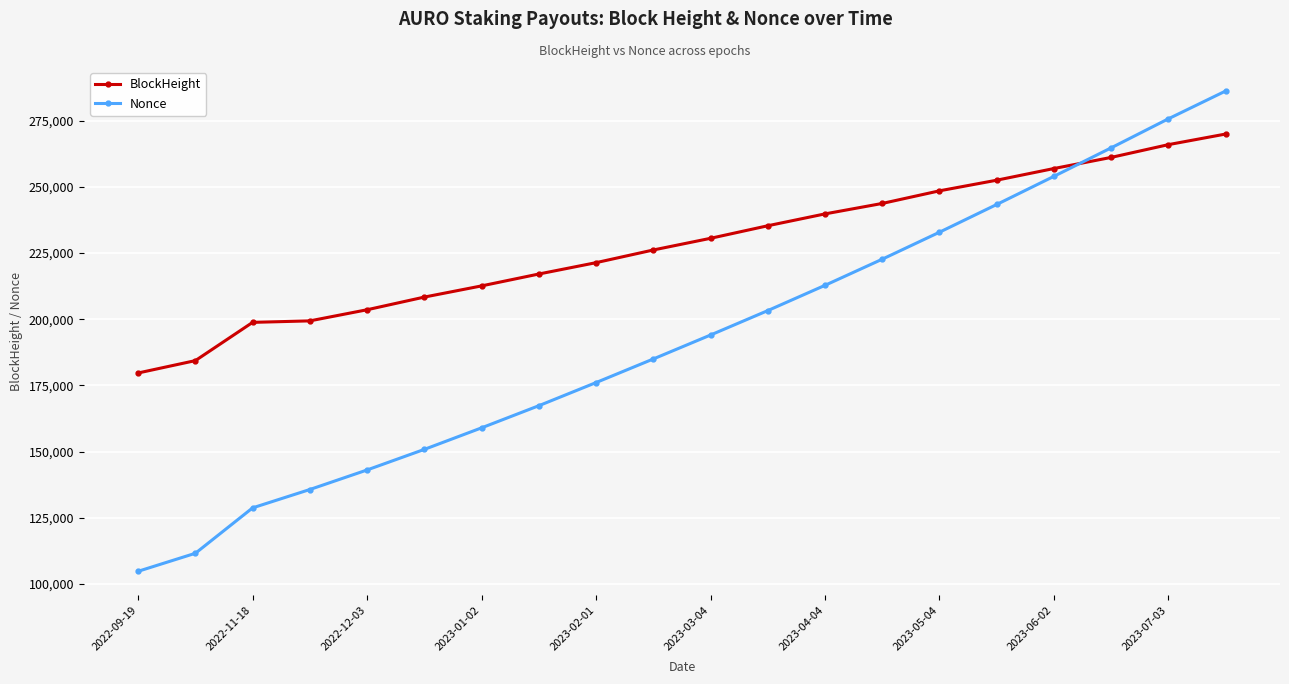

What is the value of the BlockHeight point at the 12th from the left?

235322